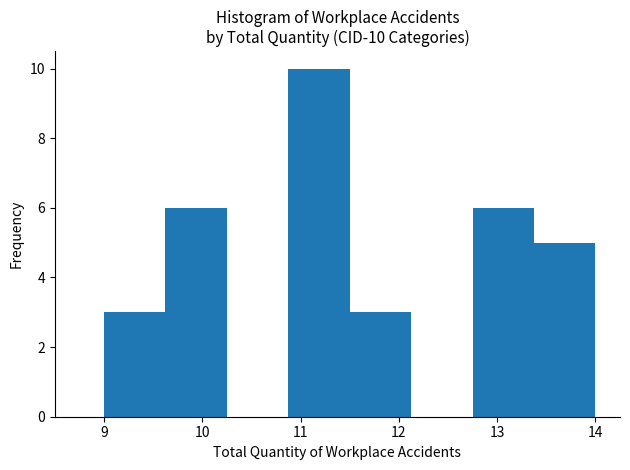

Which range on the x-axis has the tallest bar?

10.9 to 11.5